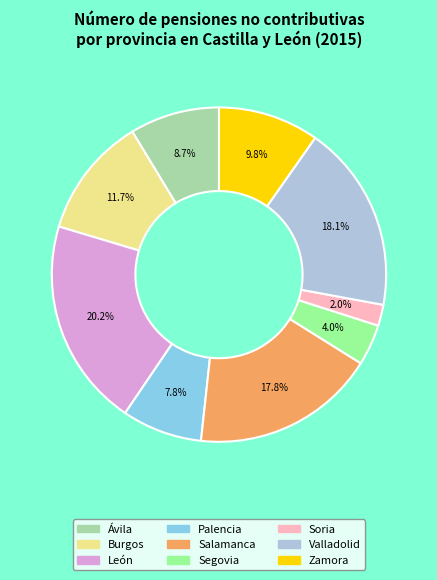

Is Segovia the majority of the pie?

No